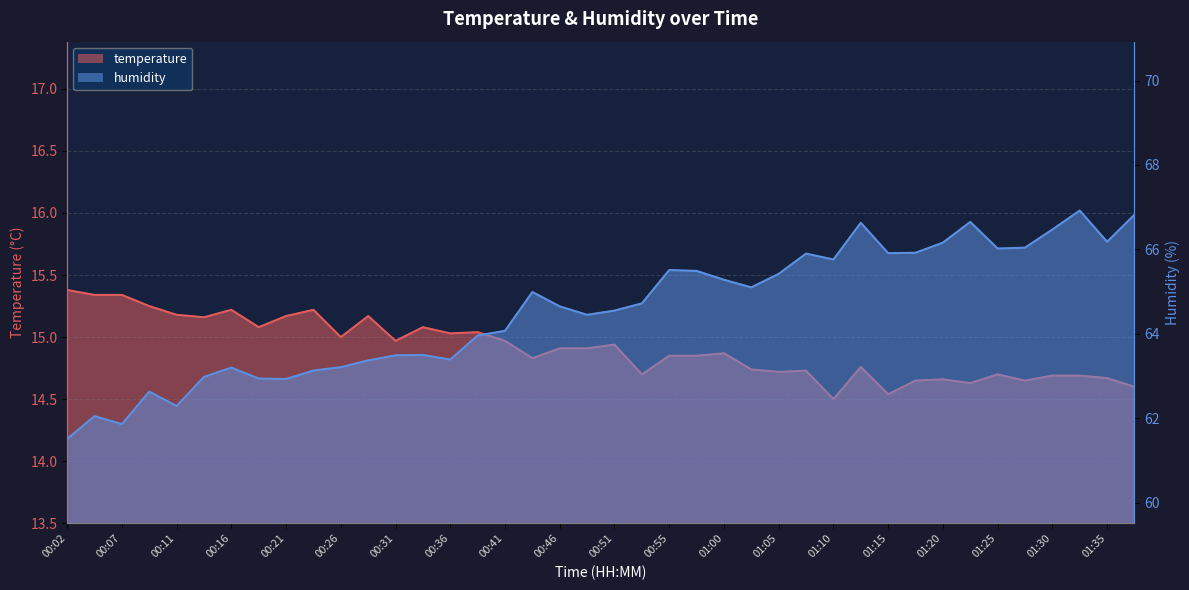

Does the chart display data point markers on the line(s)?

No